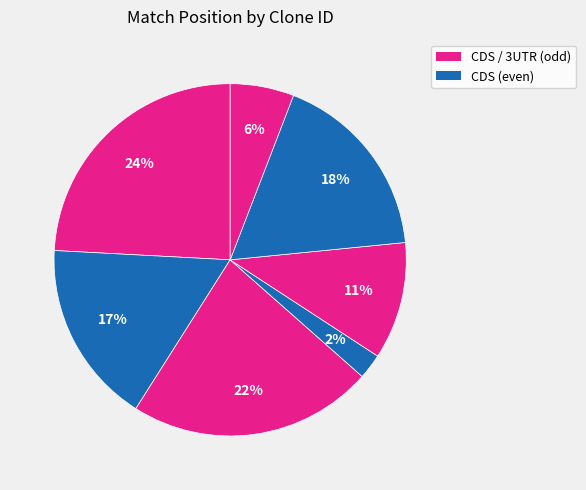

How many segments does this pie chart have?

7